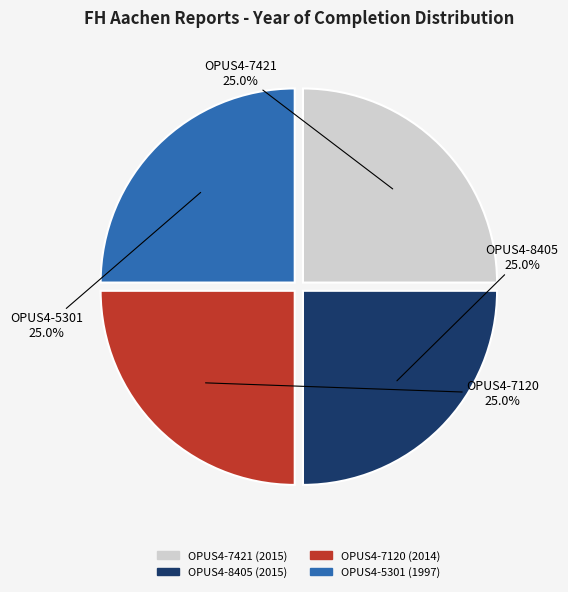

Approximately how many times larger is the value at OPUS4-8405 compared to OPUS4-5301?

1.0